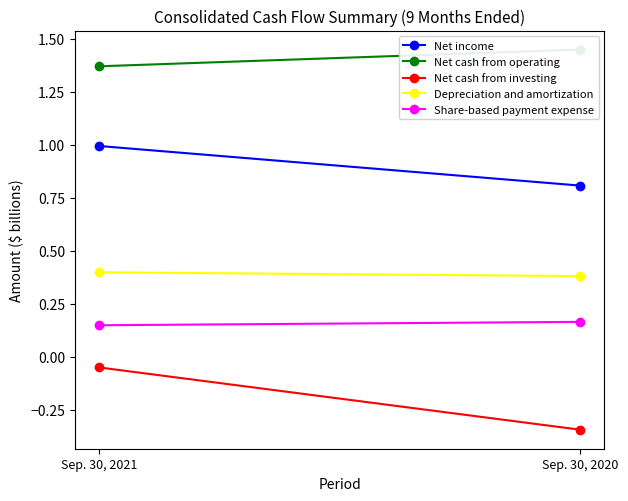

Between Sep. 30, 2021 and Sep. 30, 2020, which series saw the biggest shift?

Net cash from investing